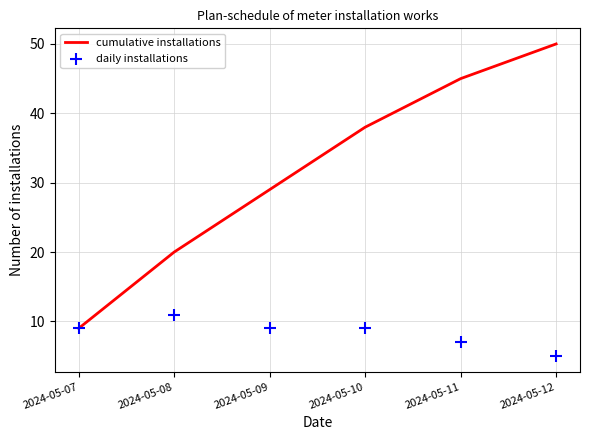

Which series contains the highest Y value?

cumulative installations